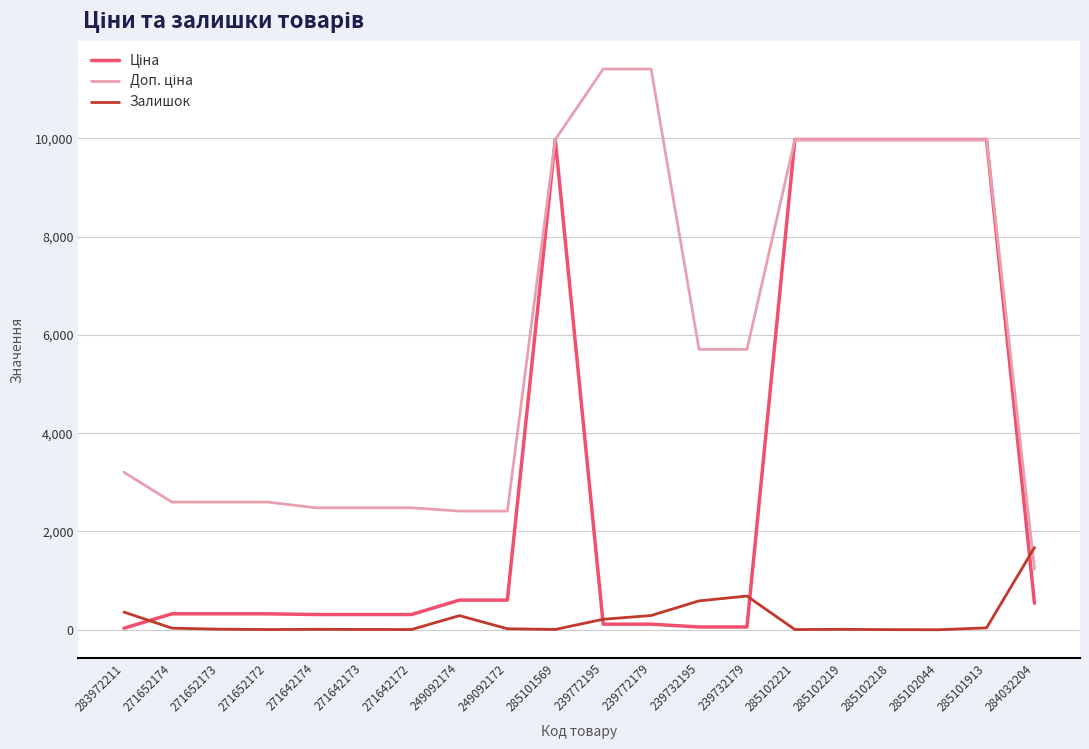

What is the maximum value shown in the chart?

11410.0